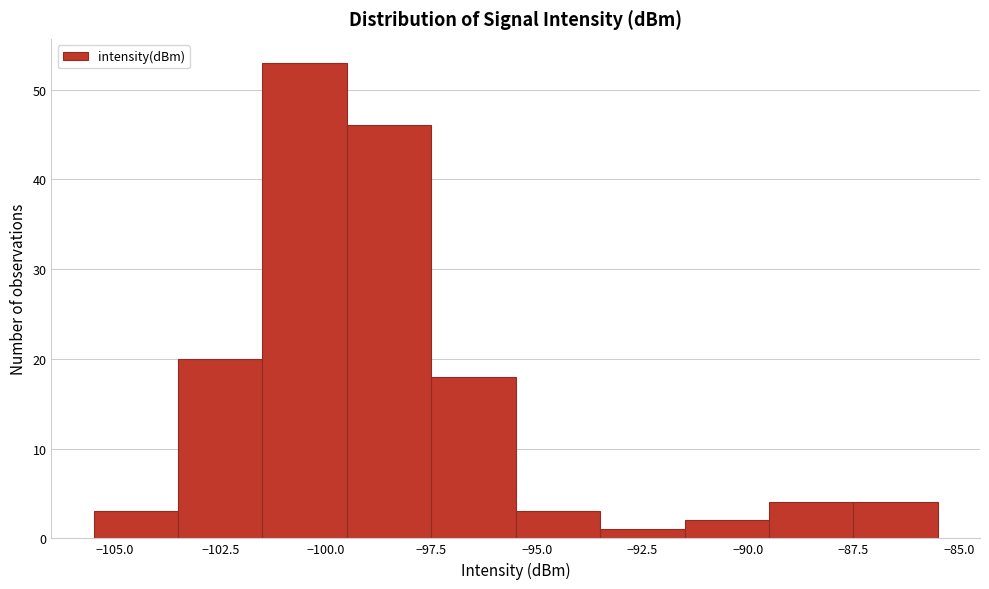

Reading left to right, list every bar in this chart as the range it spans on the x-axis followed by its height. The values are not printed on the chart, so give them approximately, as read against the axis.

-105.5 to -103.5: 3
-103.5 to -101.5: 20
-101.5 to -99.5: 53
-99.5 to -97.5: 46
-97.5 to -95.5: 18
-95.5 to -93.5: 3
-93.5 to -91.5: 1
-91.5 to -89.5: 2
-89.5 to -87.5: 4
-87.5 to -85.5: 4